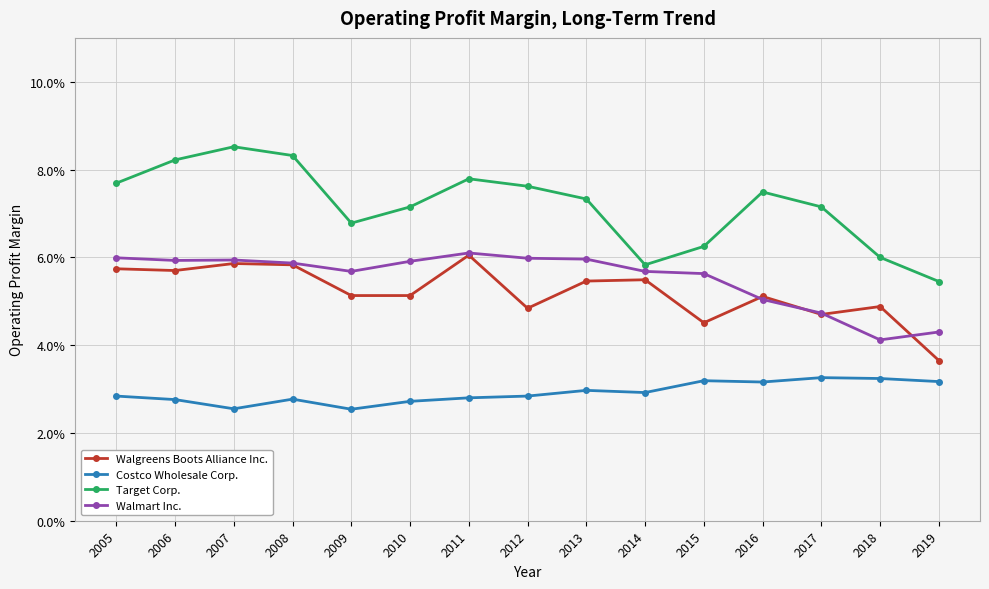

The Costco Wholesale Corp. series shows 0.0 at 2017. True or false?

True